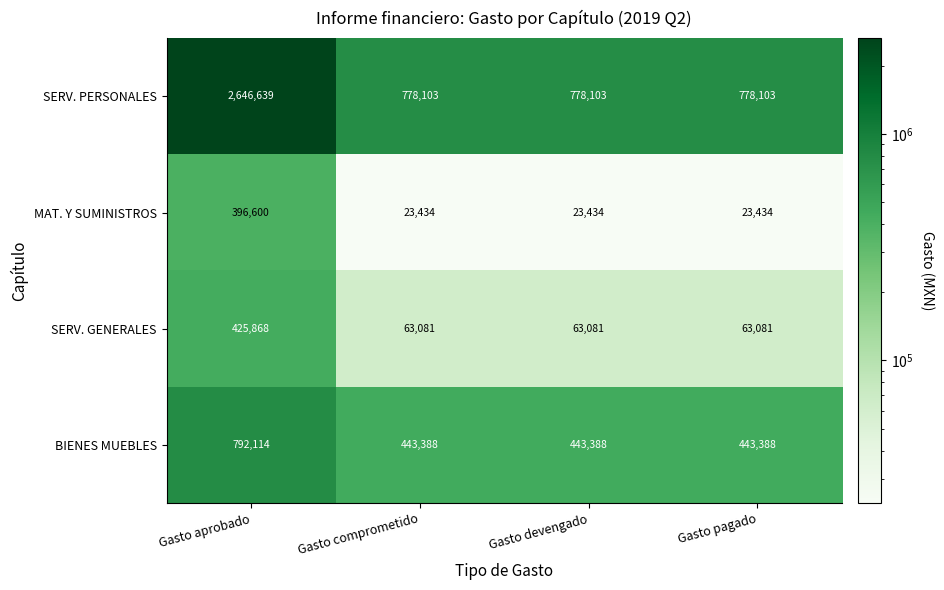

True or false: SERV. GENERALES has a value of 425868 at Gasto aprobado.

True